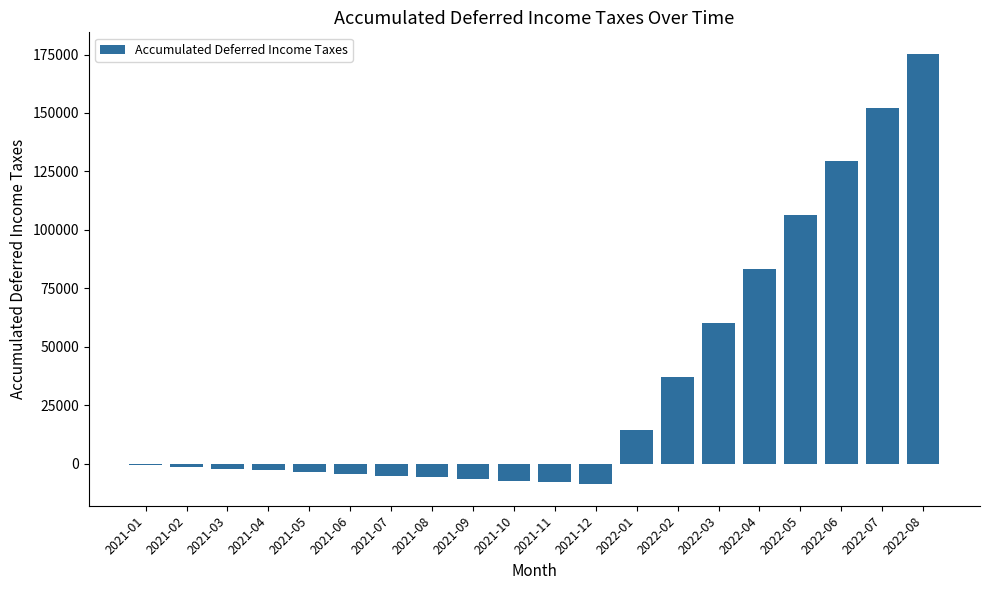

Is it true that the value at 2022-06 is 73452.0?

False